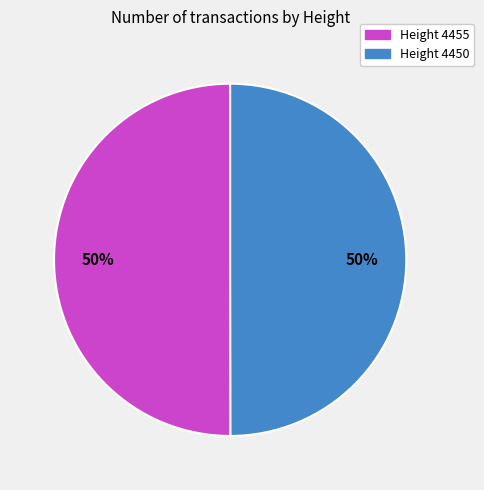

To the nearest percent, what percentage of the pie is Height 4455?

50%